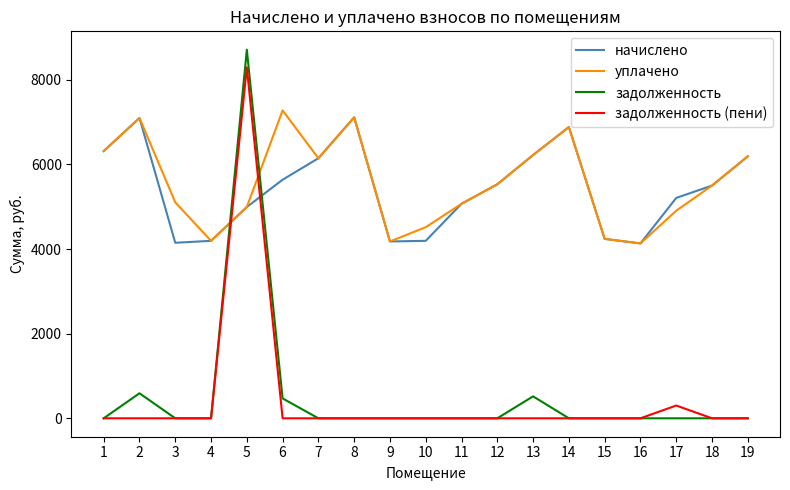

What is the maximum value shown in the chart?

8707.9